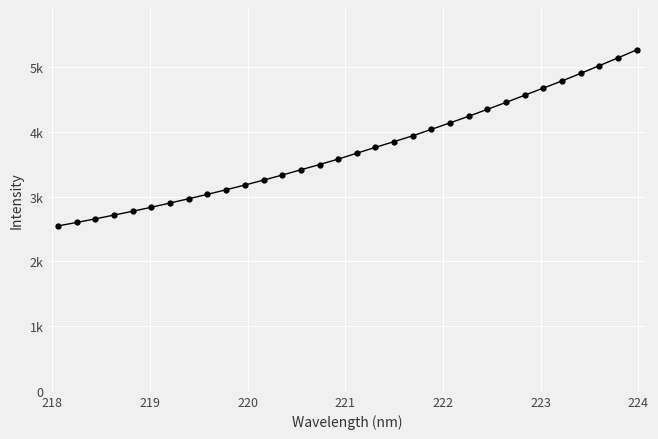

Does the chart have visible grid lines?

Yes